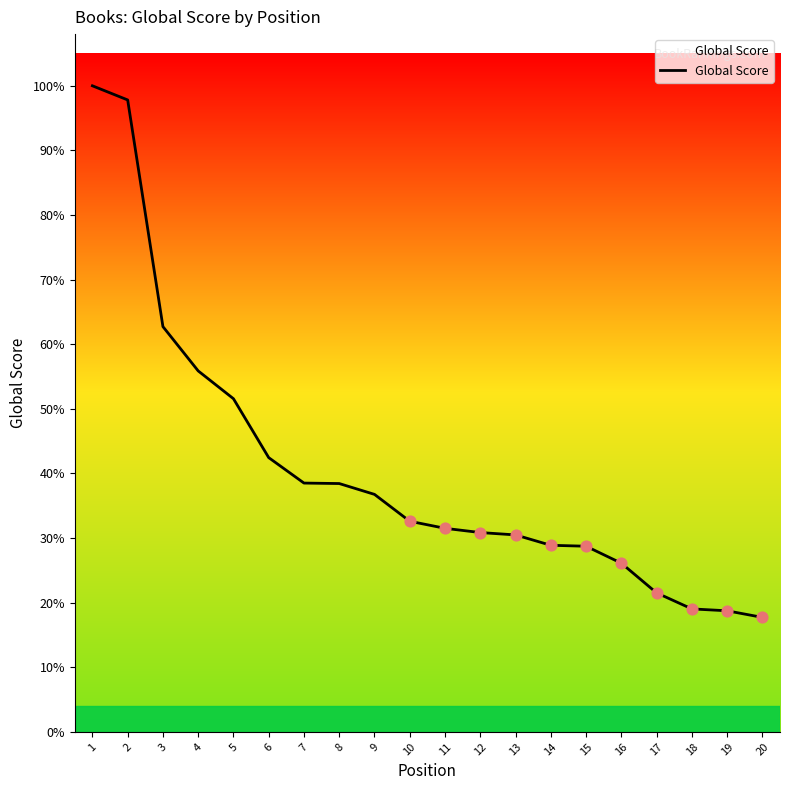

Is this an area chart (filled region under the line)?

Yes